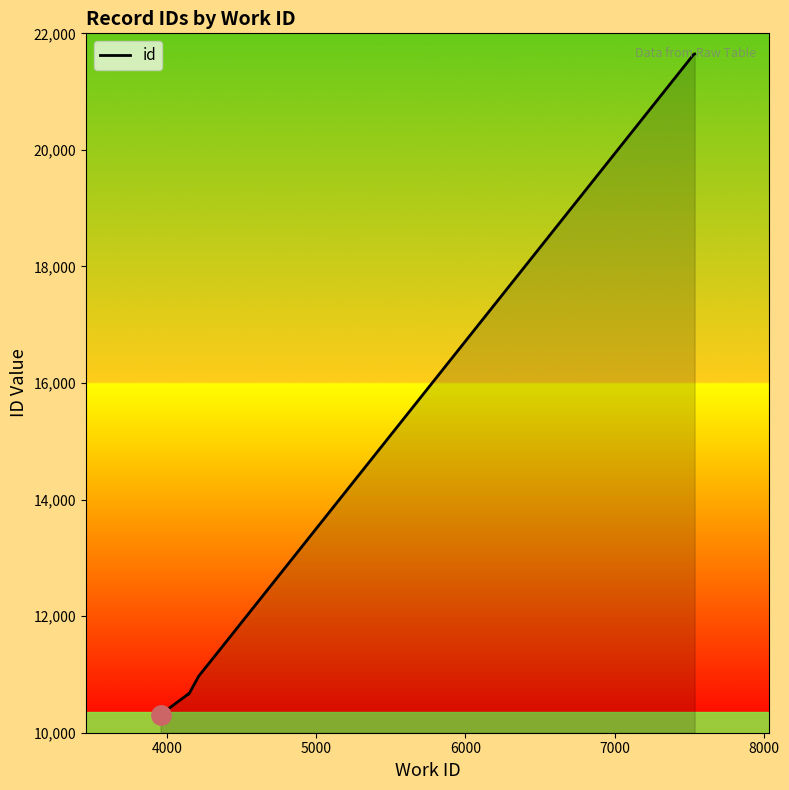

Reading left to right, transcribe all the data shown in this chart.

10310	10660	10665	10663	10972	11394	21639	21646